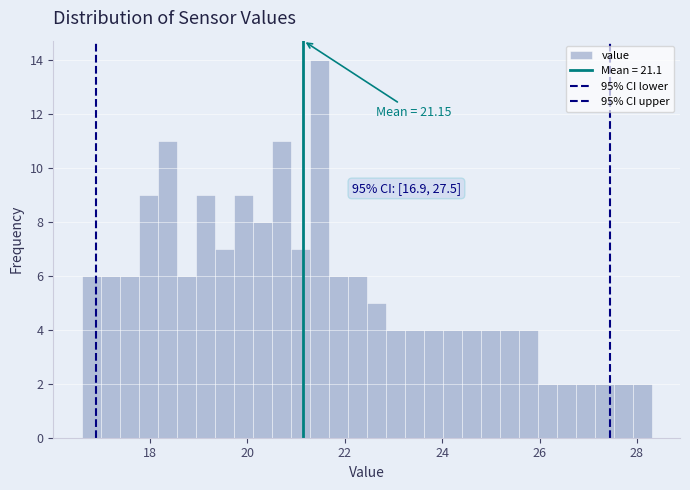

Around what value on the x-axis is the tallest bar? Give the approximate position of its centre, as read against the axis.

21.4